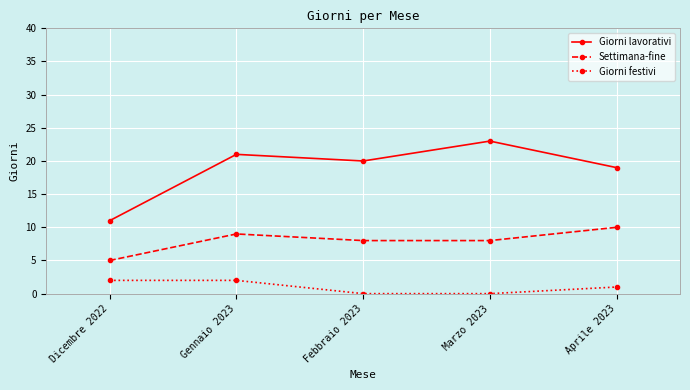

True or false: Settimana-fine and Giorni festivi intersect in this chart.

False